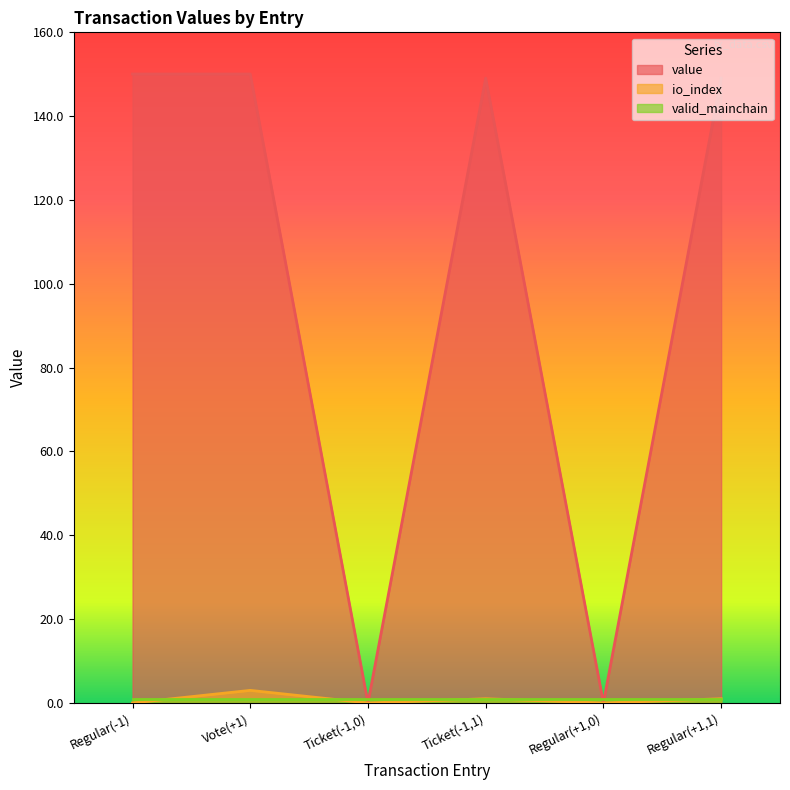

True or false: io_index and value cross at least once.

False